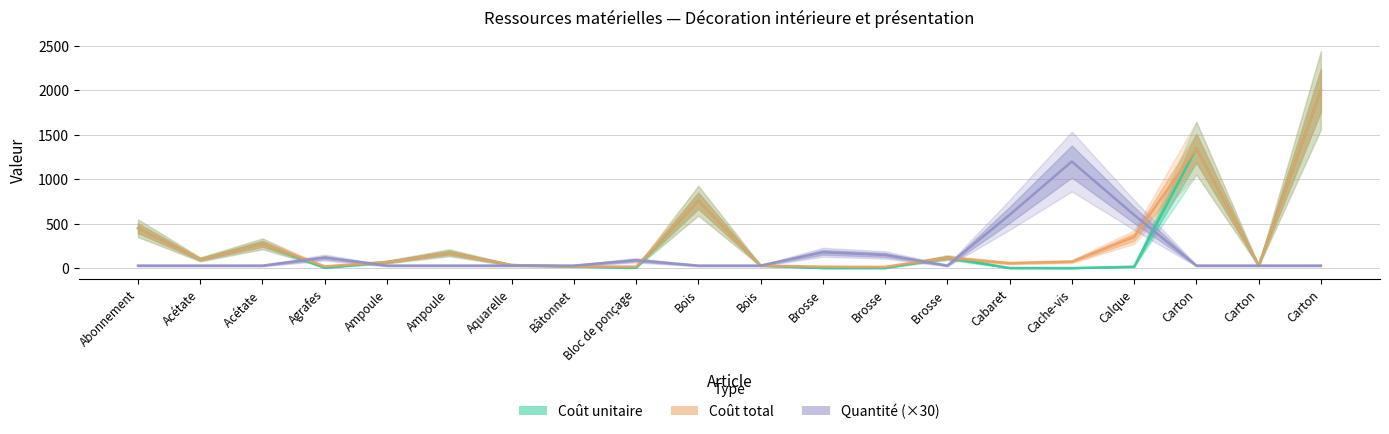

What is the spread (max minus min) of values at Bâtonnet?

10.0